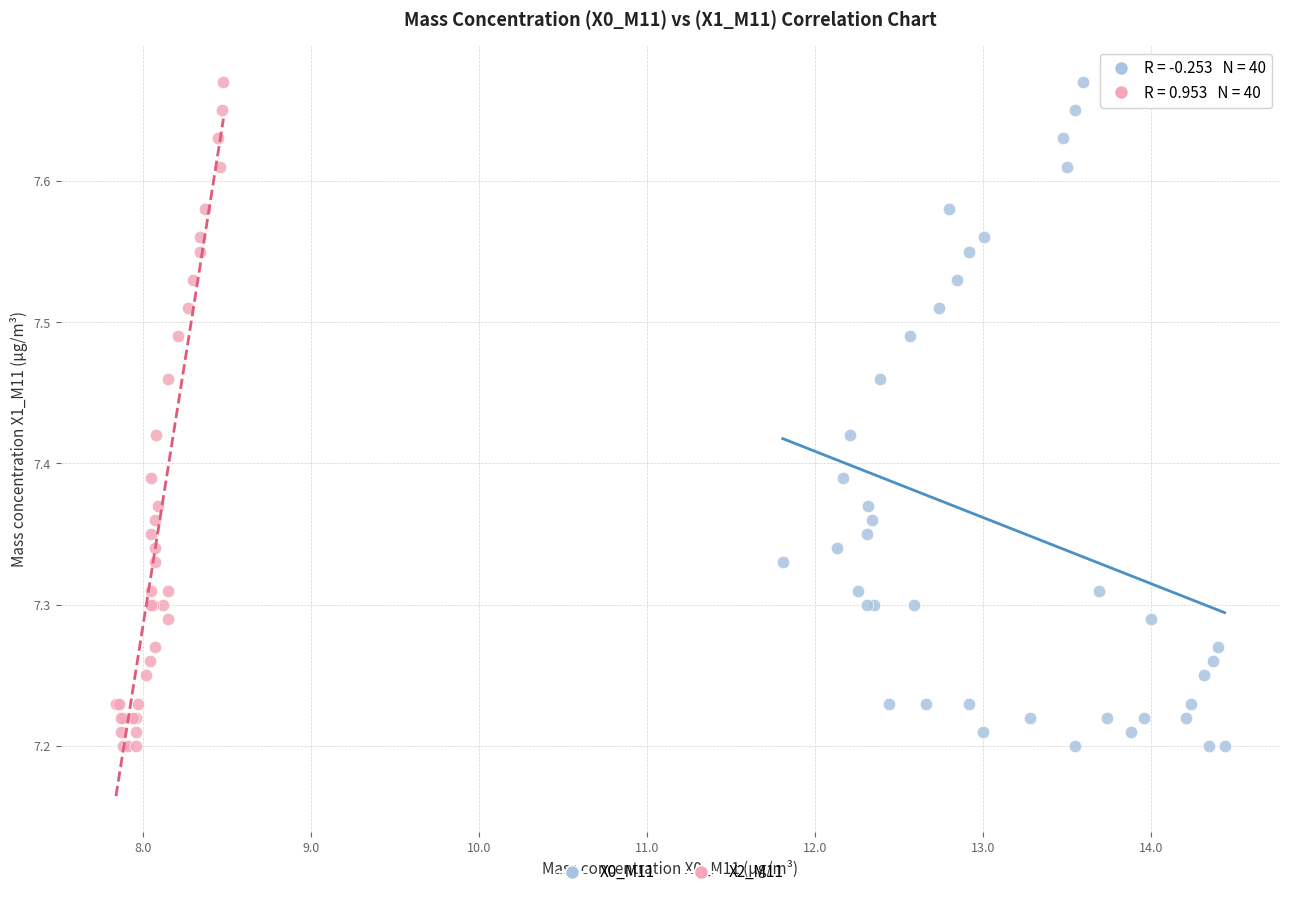

What are all the series names shown in the legend?

X0_M11, X2_M11